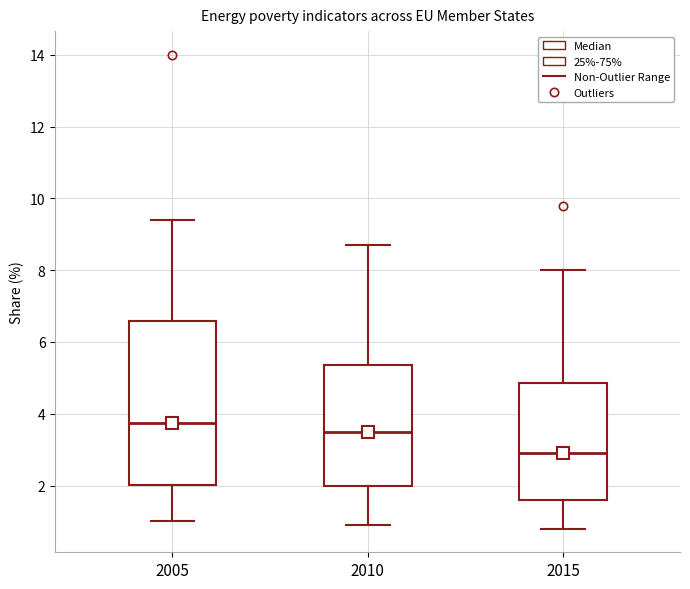

Reading left to right, transcribe this box plot: for each box, give where its median line is, the range the box spans, and where its two whiskers end, as read against the y-axis. The values are not printed on the chart, so give them approximately, as read against the axis.

2005: median 3.8, box 2.0 to 6.6, whiskers 1.0 to 9.4
2010: median 3.6, box 2.0 to 5.4, whiskers 1.0 to 8.8
2015: median 3.0, box 1.6 to 4.8, whiskers 0.8 to 8.0